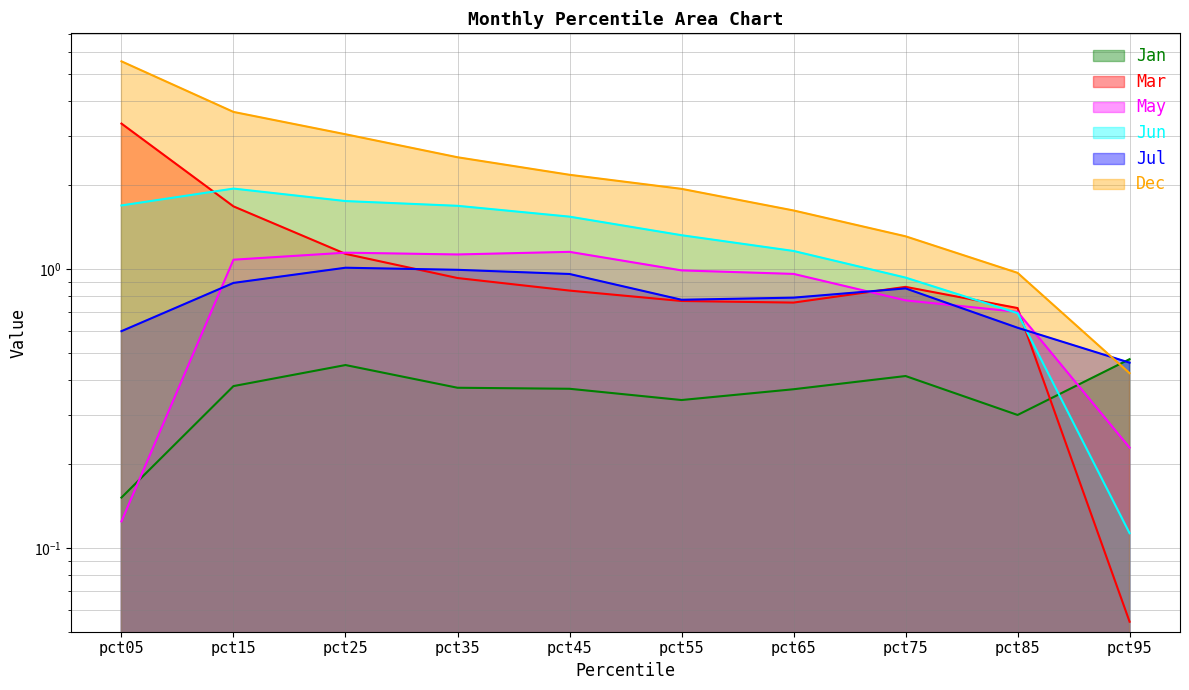

How many values in the Dec series are below 2?

5